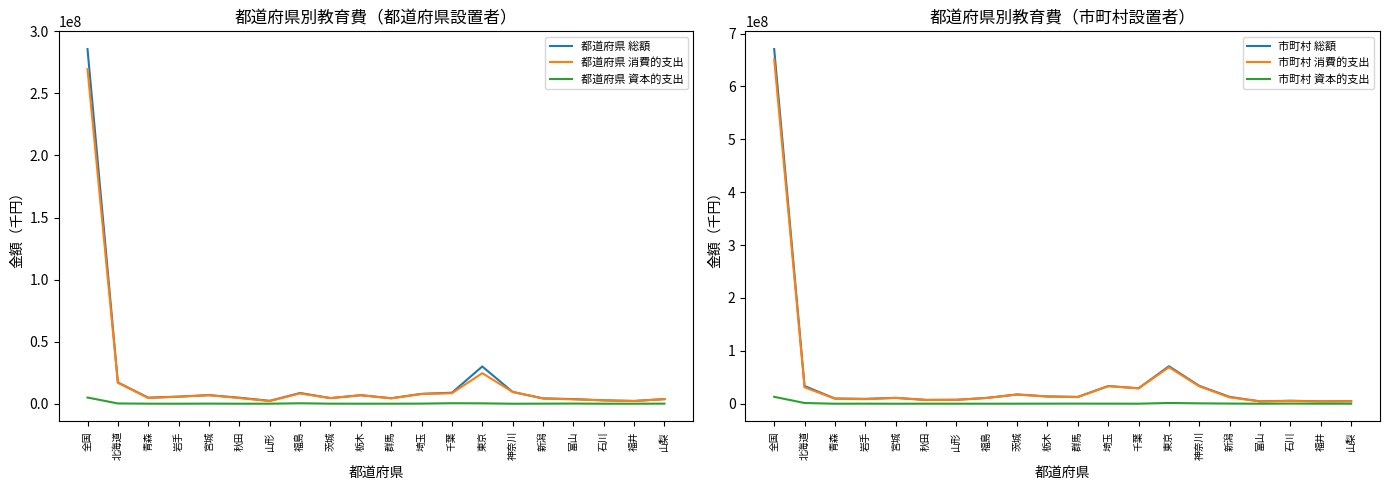

What is the difference between the maximum and minimum values in the 市町村 消費的支出 series?

647084500